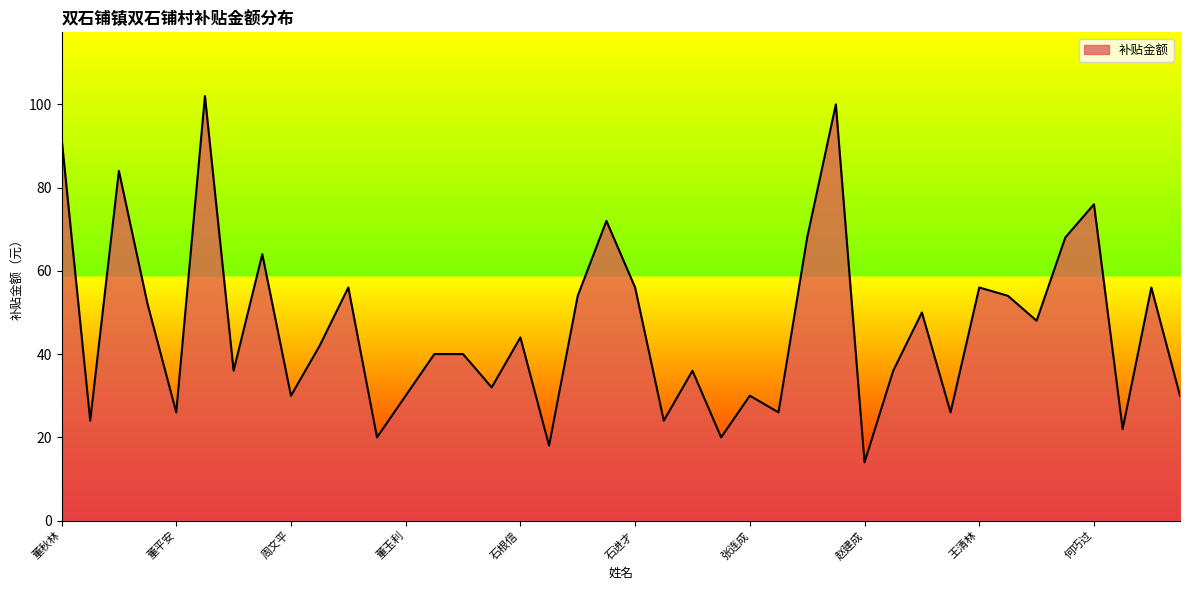

What is the smallest value displayed?

14